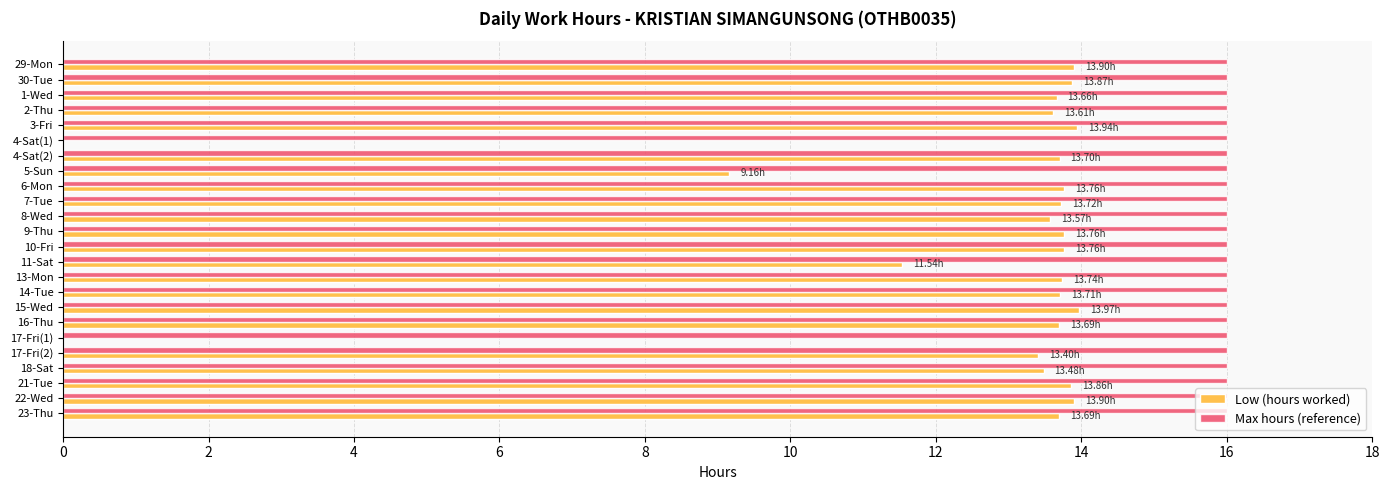

What is the sum of all Max hours (reference) values?

384.0